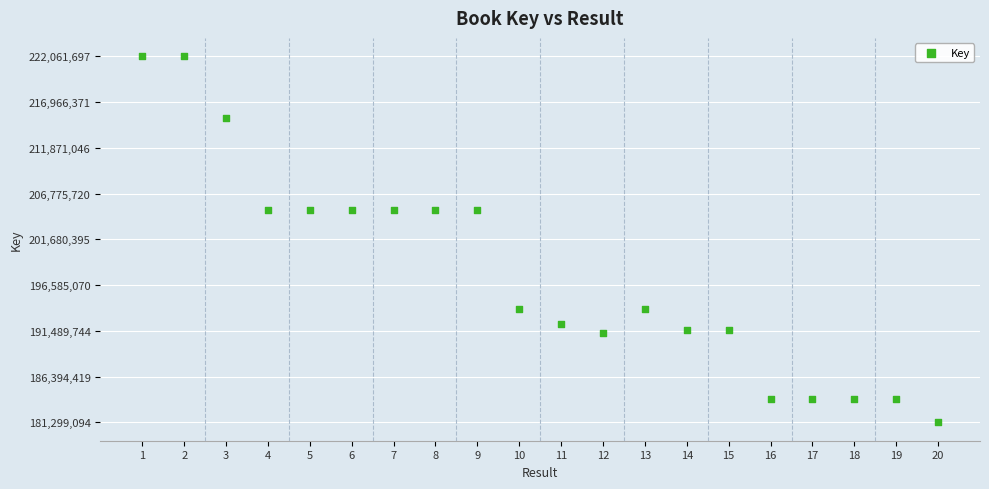

What is the range of Y values (max minus min)?

40762603